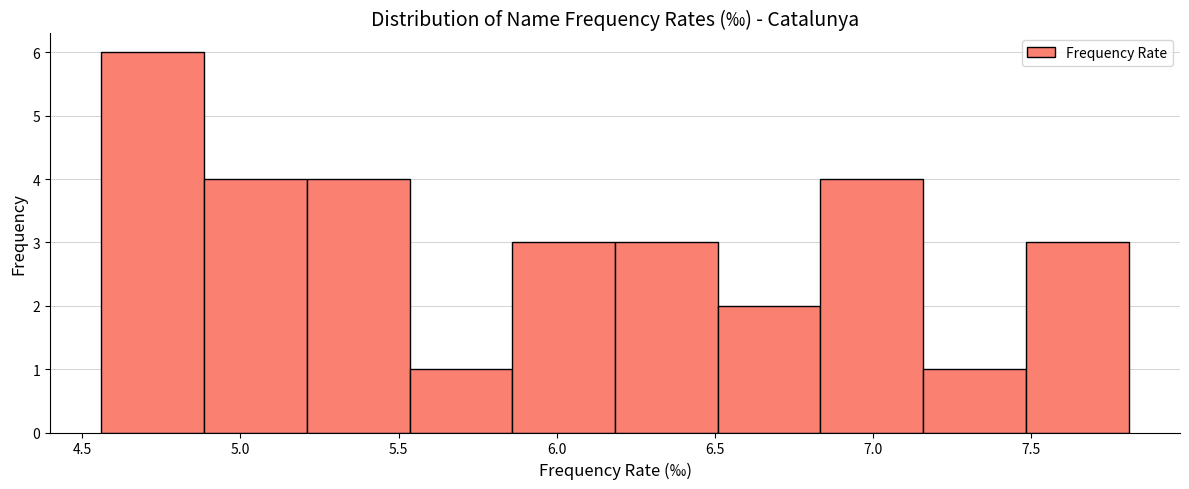

Reading left to right, transcribe this chart: for each bar, give the range it covers on the x-axis and its height. Neither the bar edges nor the heights are printed on the chart, so give them approximately, as read against the axes.

4.560 to 4.885: 6
4.885 to 5.210: 4
5.210 to 5.535: 4
5.535 to 5.860: 1
5.860 to 6.185: 3
6.185 to 6.510: 3
6.510 to 6.835: 2
6.835 to 7.160: 4
7.160 to 7.485: 1
7.485 to 7.810: 3